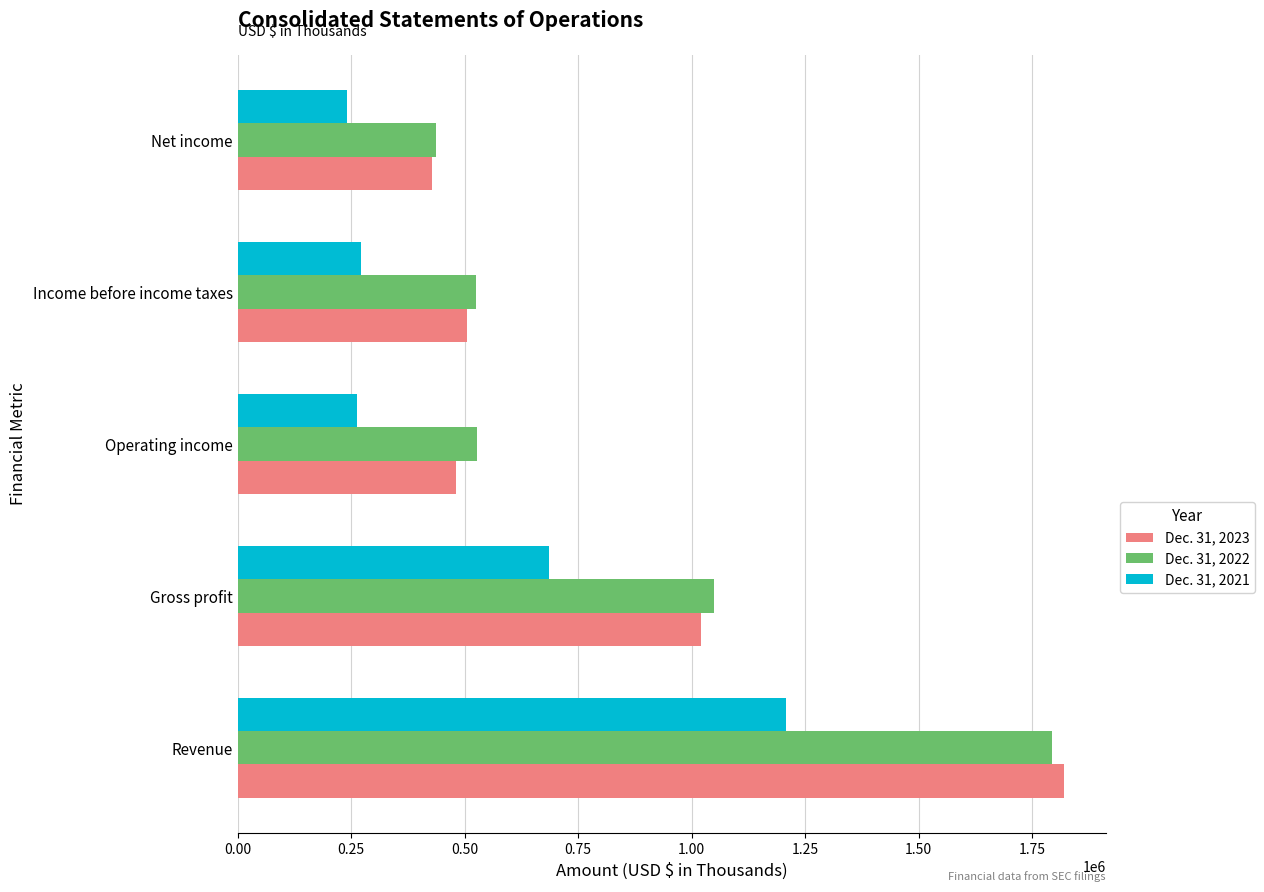

What is the difference between the maximum and minimum values in the Dec. 31, 2021 series?

965775